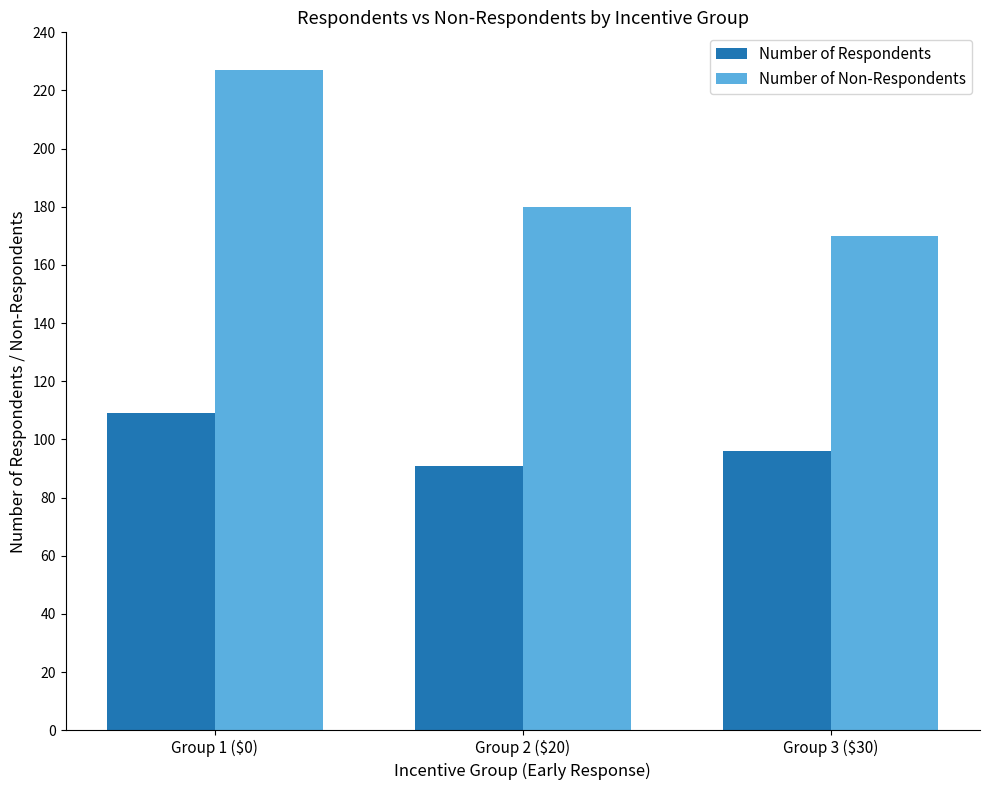

What position from the right is Group 2 ($20)?

2